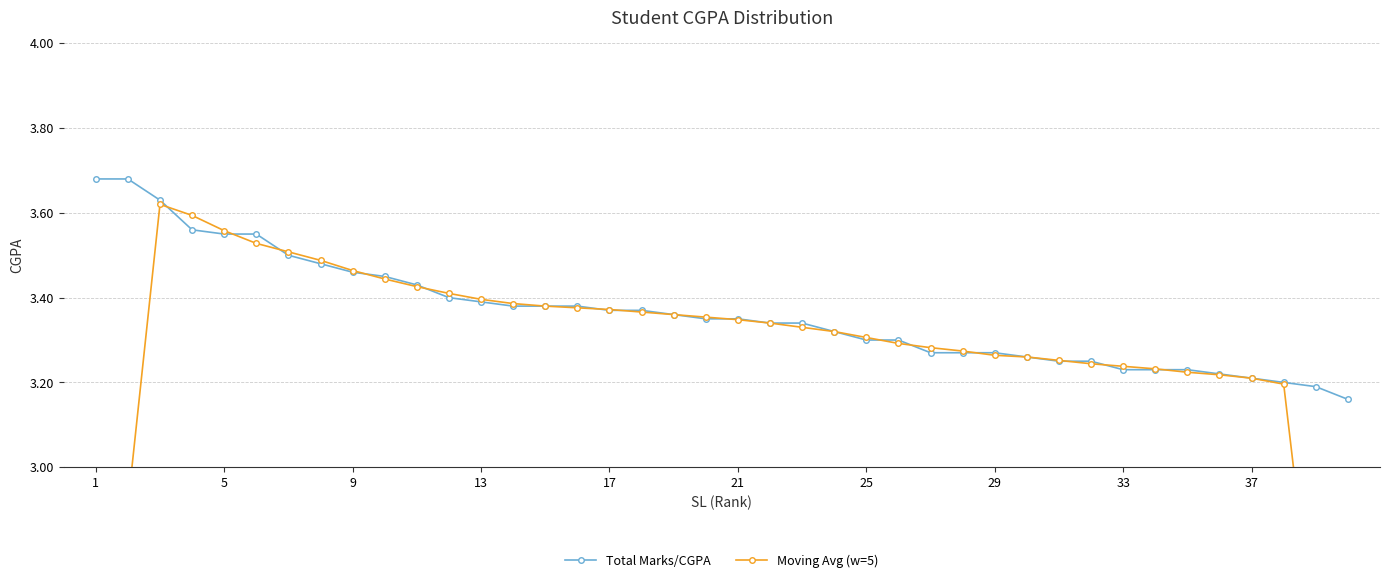

Count the Total Marks/CGPA values in the range 3 to 4.

40